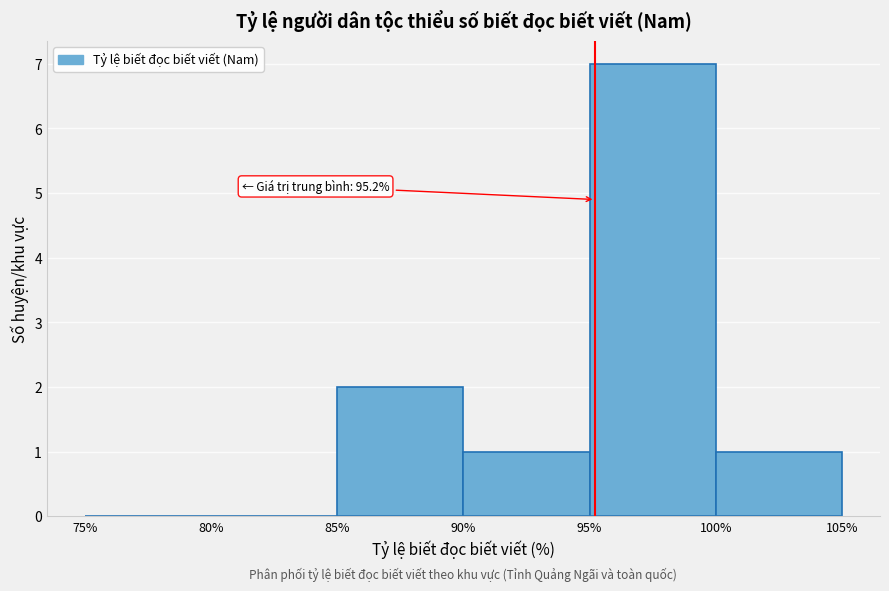

Which range on the x-axis has the tallest bar?

95% to 100%